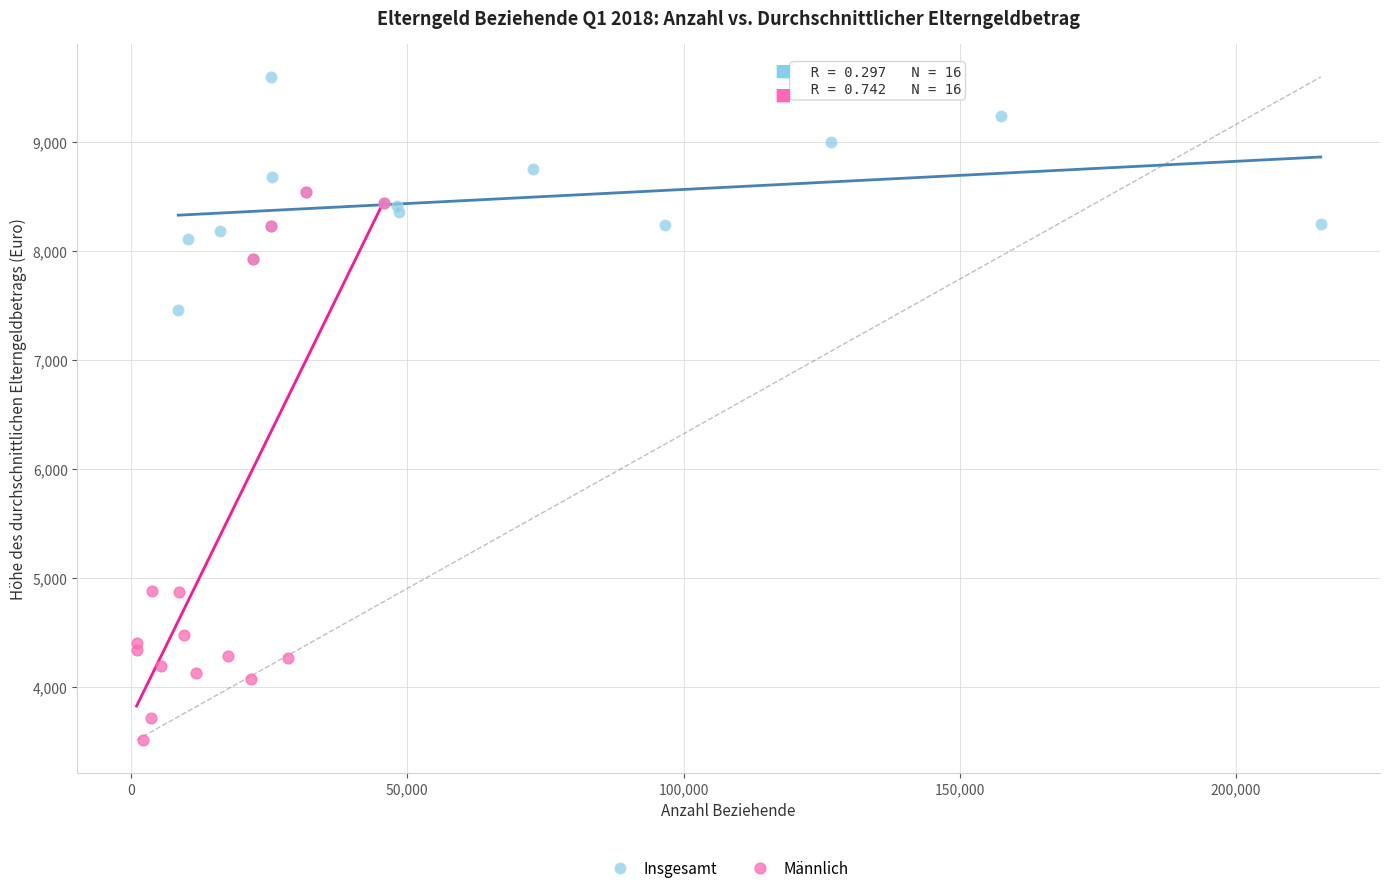

Which series has the largest Y range (max minus min)?

Männlich